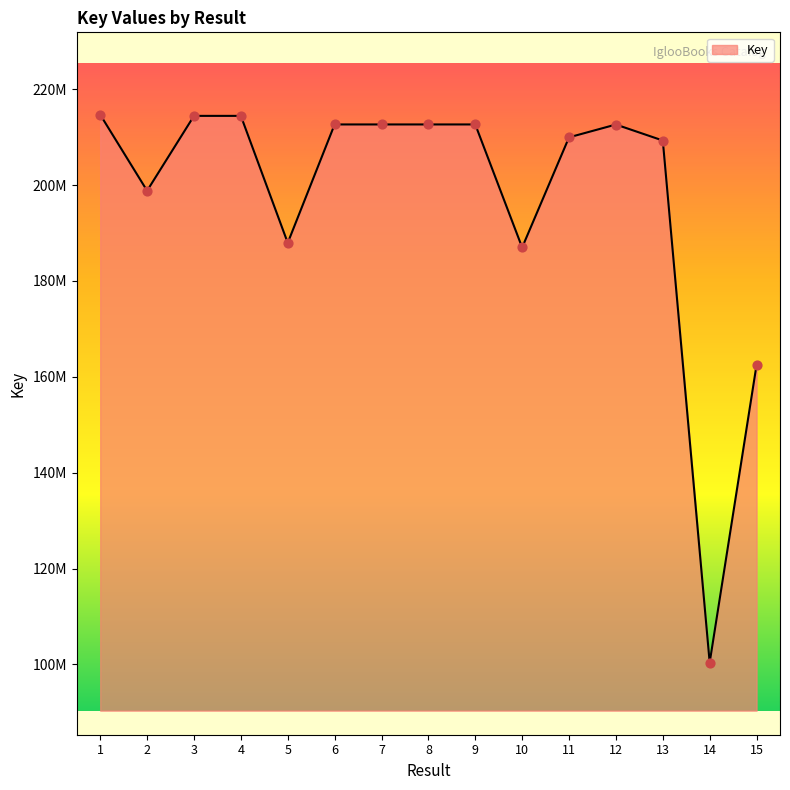

What is the ratio of the value at 10 to the value at 14?

1.9